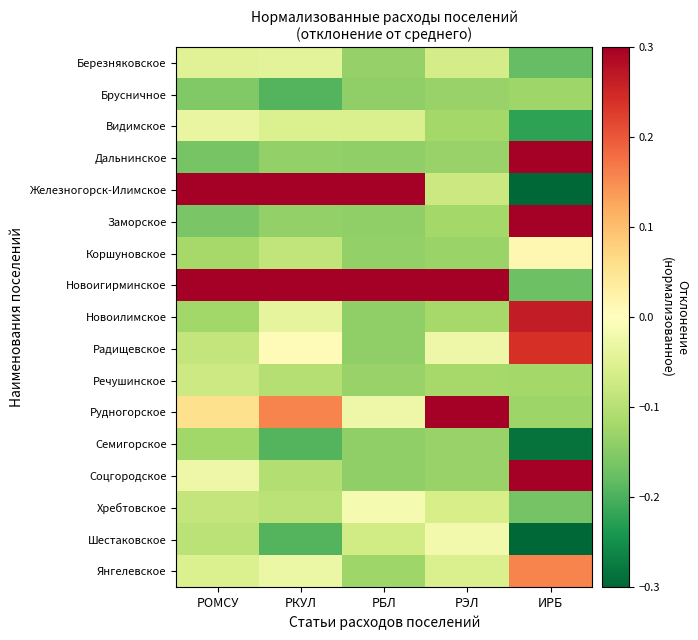

What is the difference between the highest and lowest values at ИРБ?

1.0